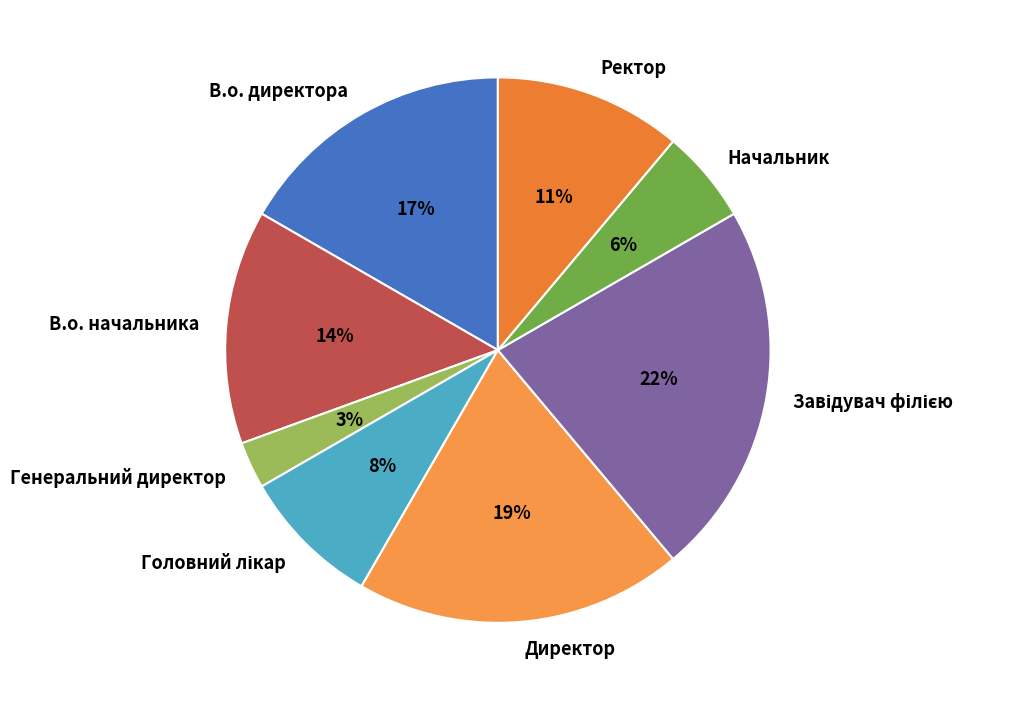

Do В.о. директора and Ректор together represent more than half of the pie?

No